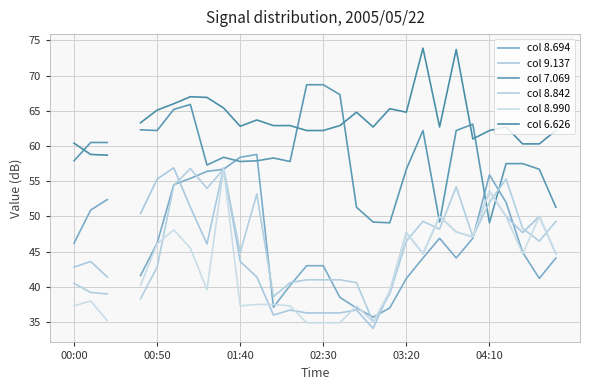

Which has a higher value, 6 or 23?

6